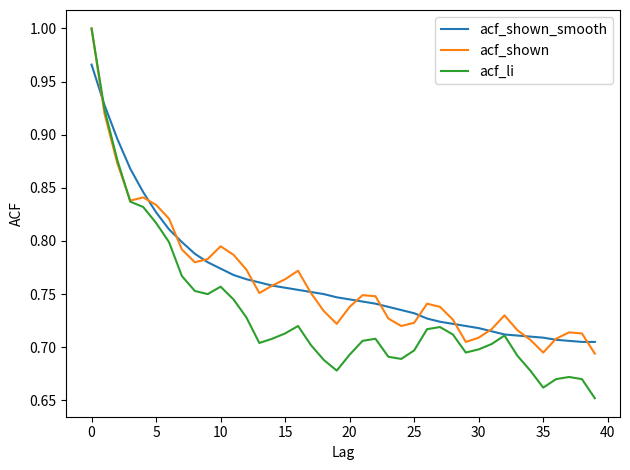

Which series has the widest spread of values?

acf_li